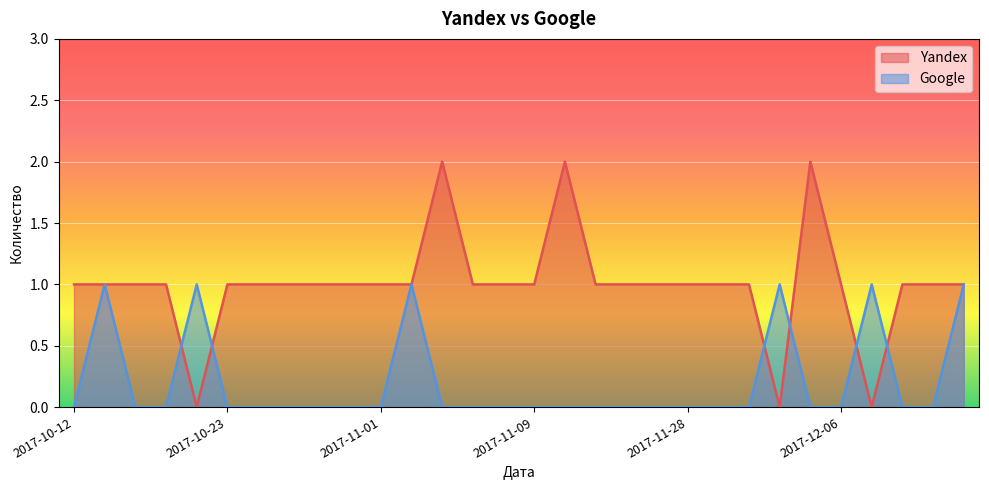

Where do Yandex and Google first cross each other?

2017-10-20 and 2017-10-22